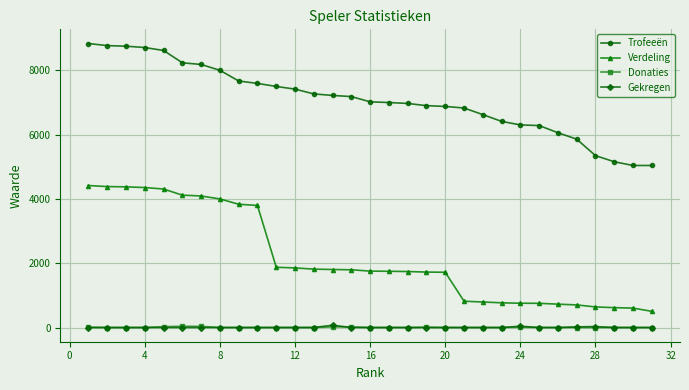

What are all the series names shown in the legend?

Trofeeën, Verdeling, Donaties, Gekregen